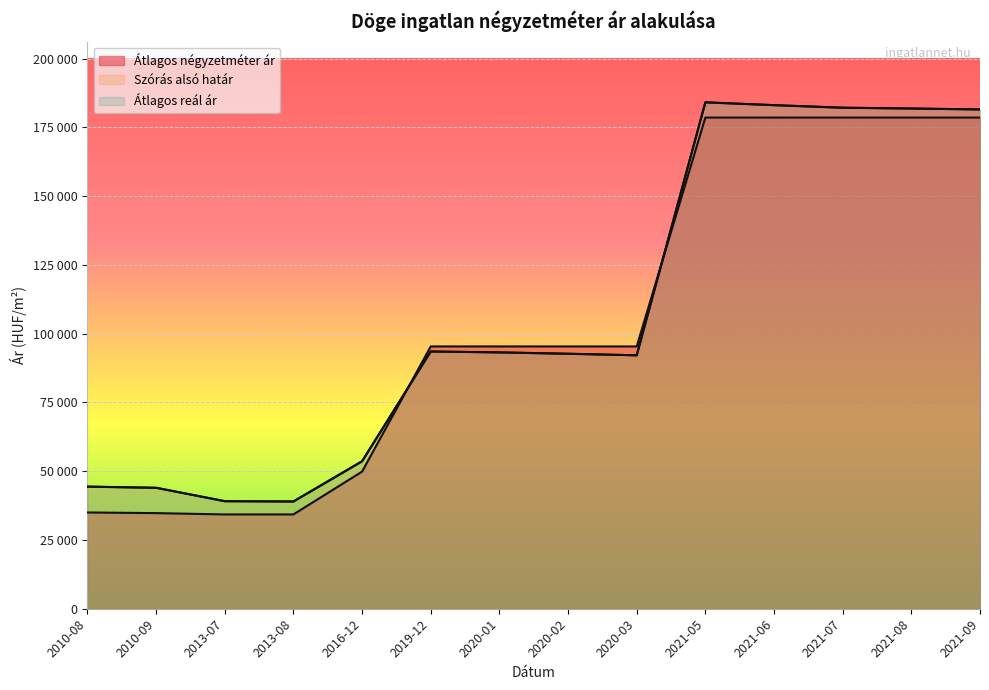

At how many categories does at least one series exceed 78956?

9